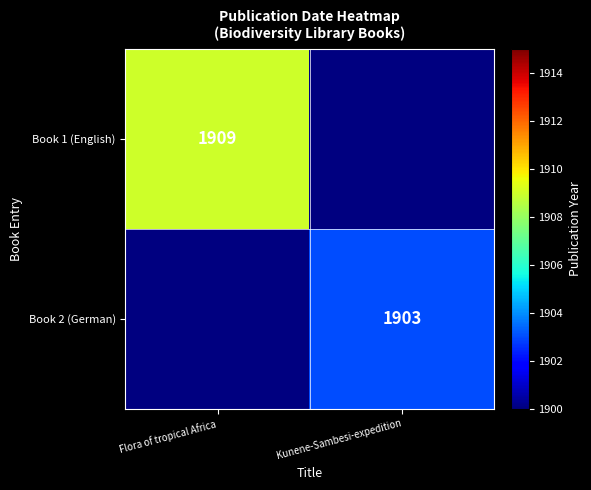

The Book 2 (German) series shows 1184 at Kunene-Sambesi-expedition. True or false?

False